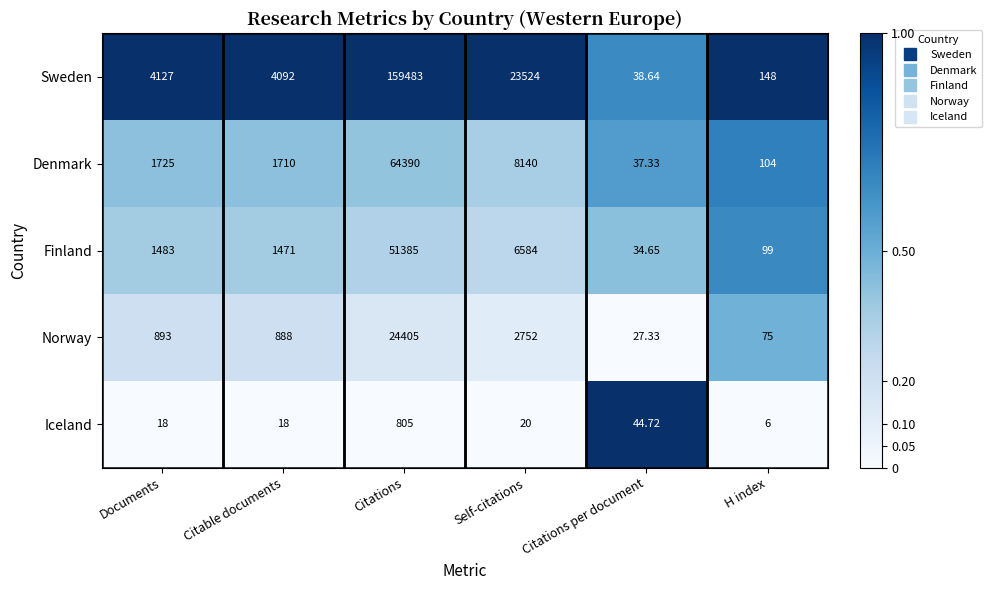

Which category has the lowest value in the Norway series?

Citations per document